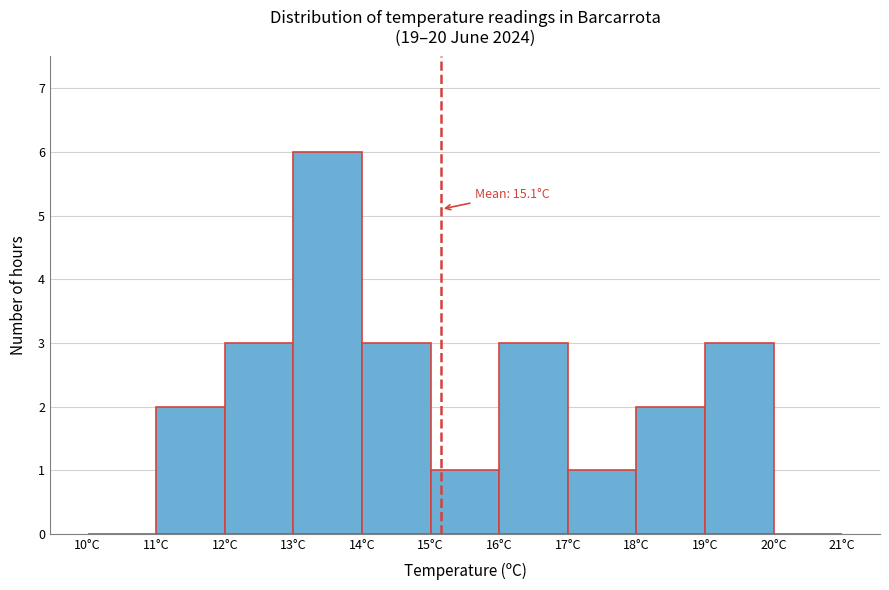

Over which range of the x-axis is the bar tallest?

13 to 14